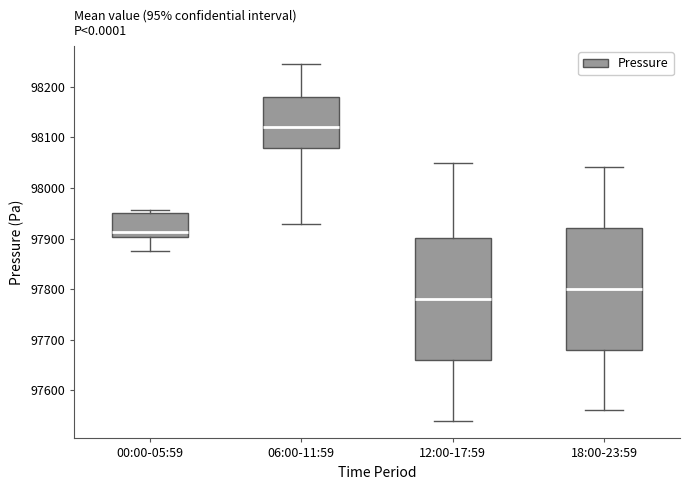

Which box's median line is the highest?

06:00-11:59